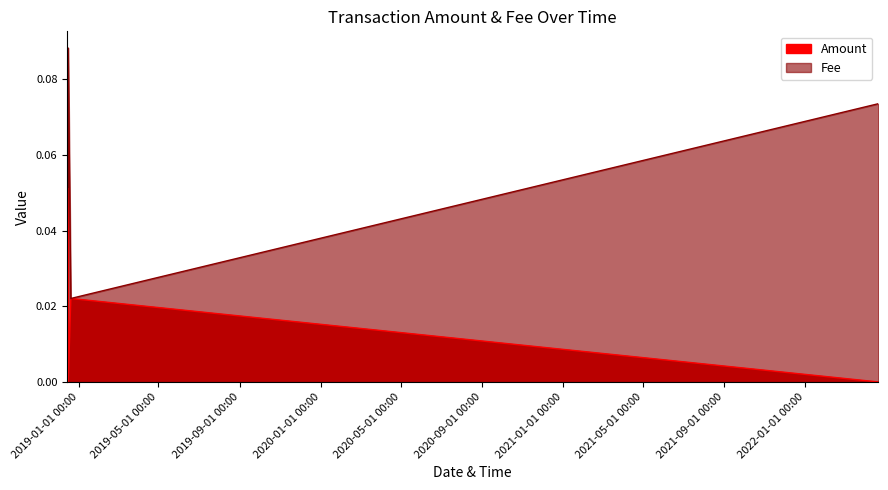

The Fee series shows 0.0 at 2018-12-14 17:24:32. True or false?

True